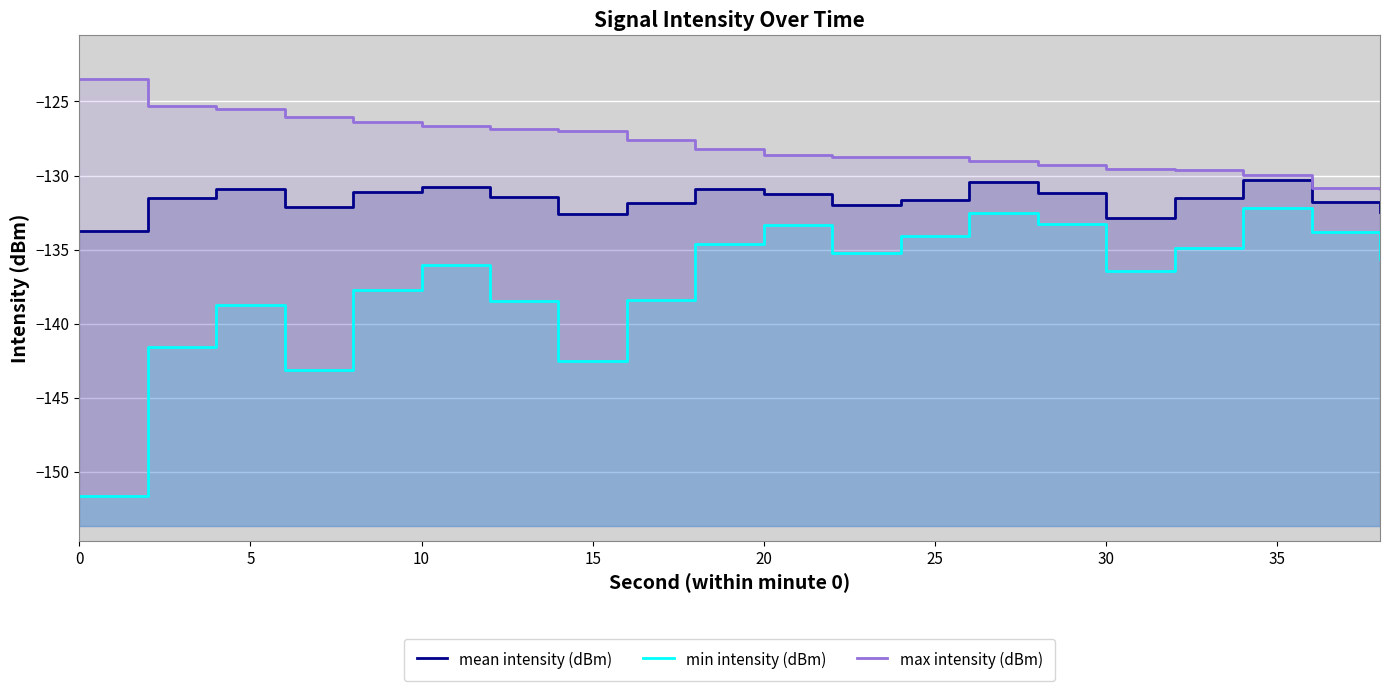

True or false: max intensity (dBm) and mean intensity (dBm) cross at least once.

False